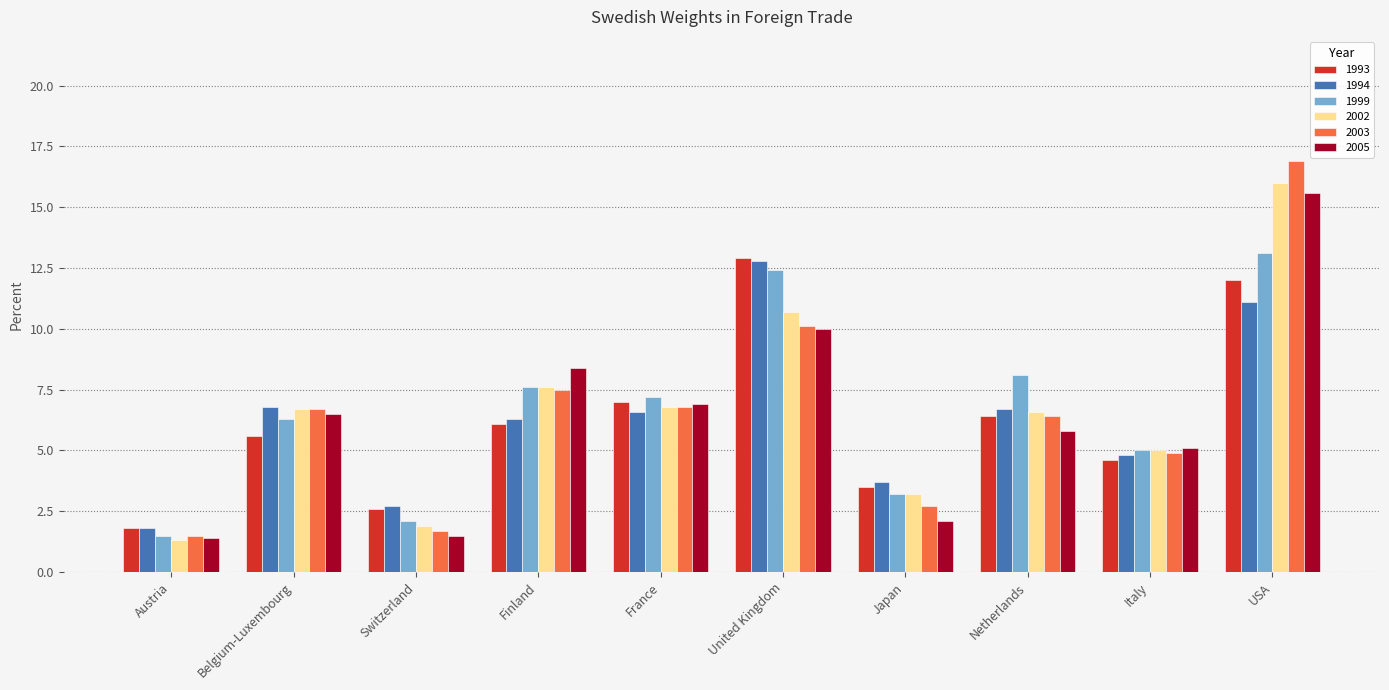

What value does the 1999 series have at Italy?

5.0